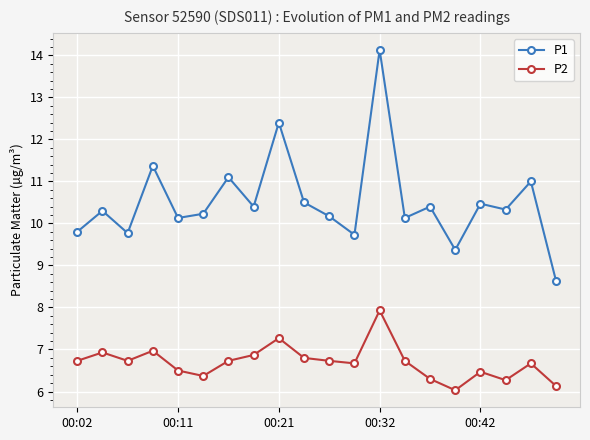

At how many categories does at least one series exceed 9?

19